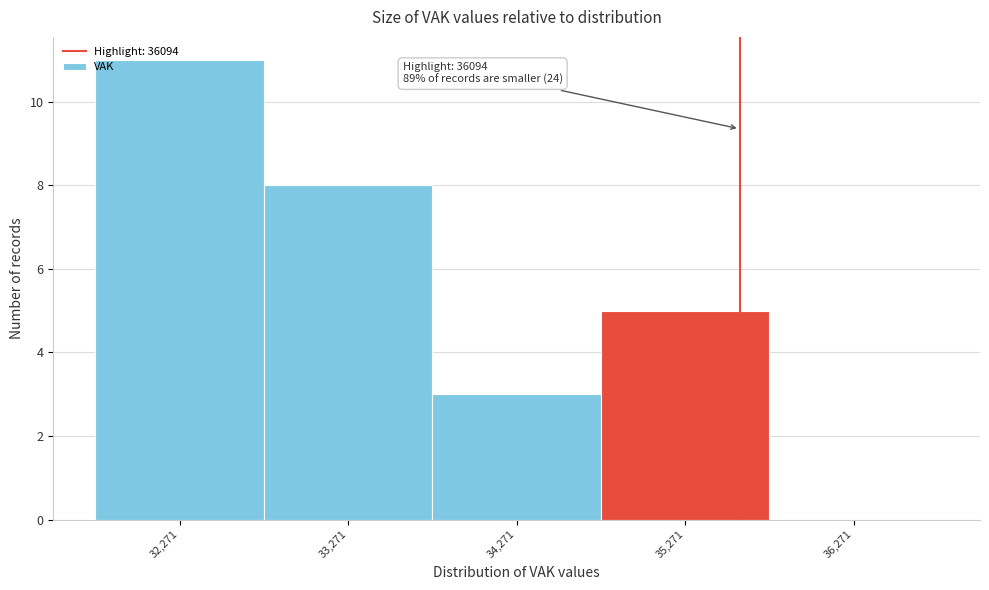

What value does the data have at 33,271, to the nearest 10?

10